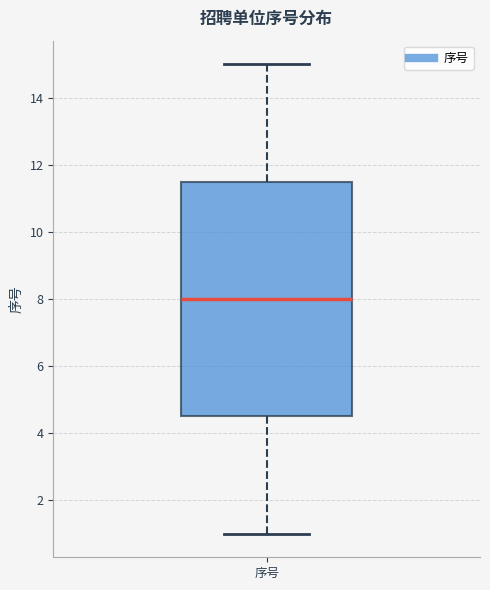

Transcribe this box plot: give where the median line is, the range the box spans, and where the two whiskers end, as read against the y-axis. The values are not printed on the chart, so give them approximately, as read against the axis.

median 8.0, box 4.6 to 11.6, whiskers 1.0 to 15.0